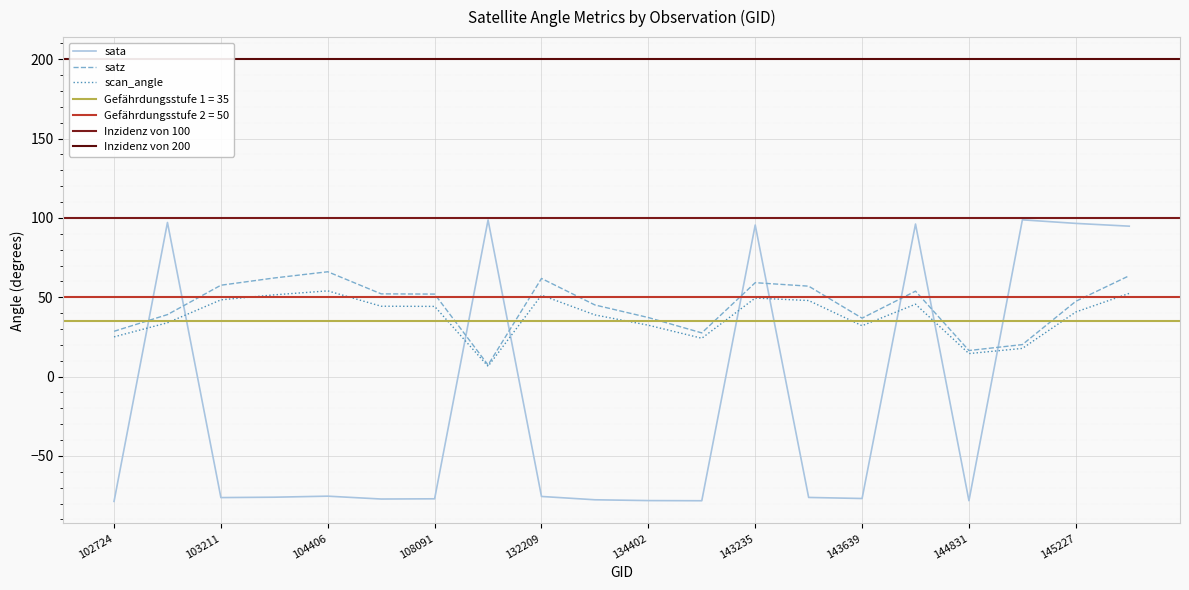

How many distinct data groups are displayed?

3